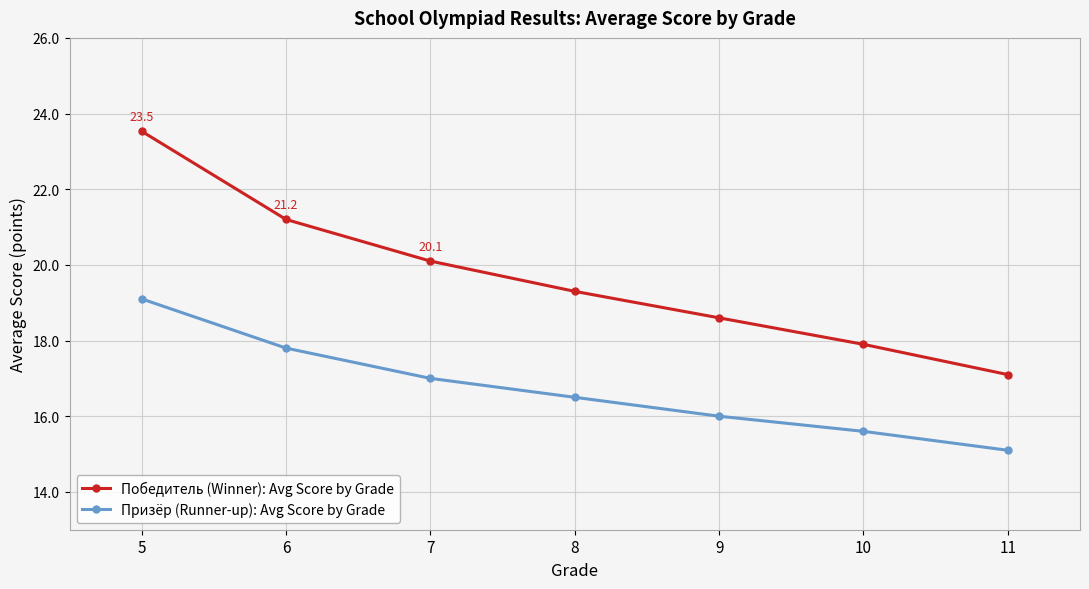

What is the total value across all series at 7?

37.1